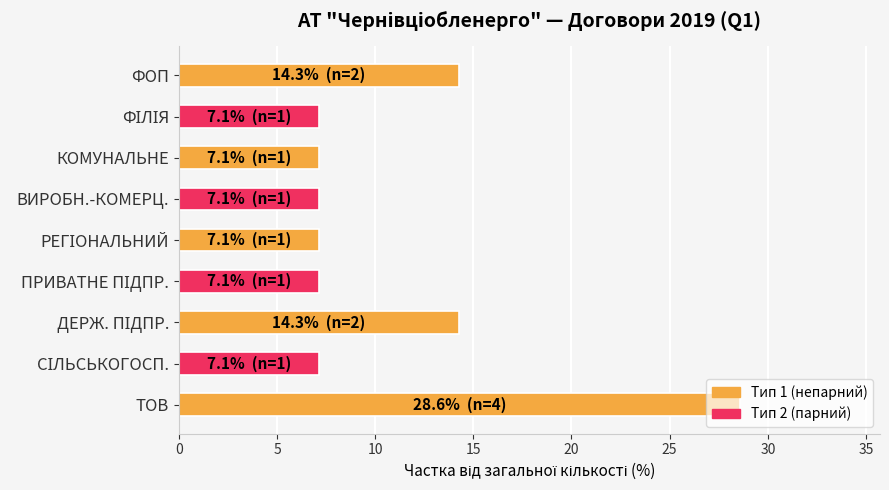

True or false: the data shows 7.1 at ВИРОБН.-КОМЕРЦ..

True